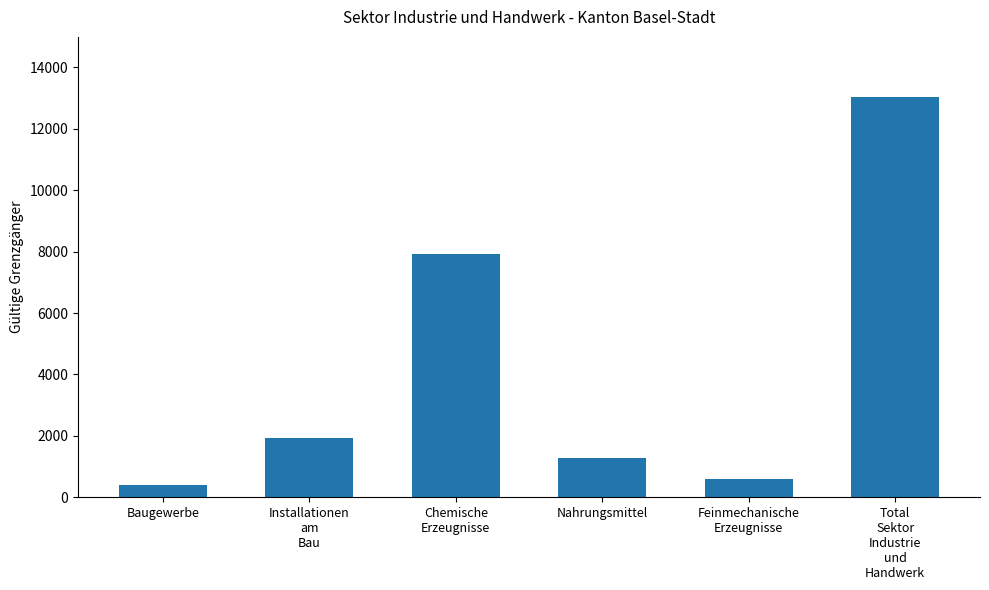

Reading left to right, what are all the values shown in this chart?

401	1944	7920	1284	591	13035